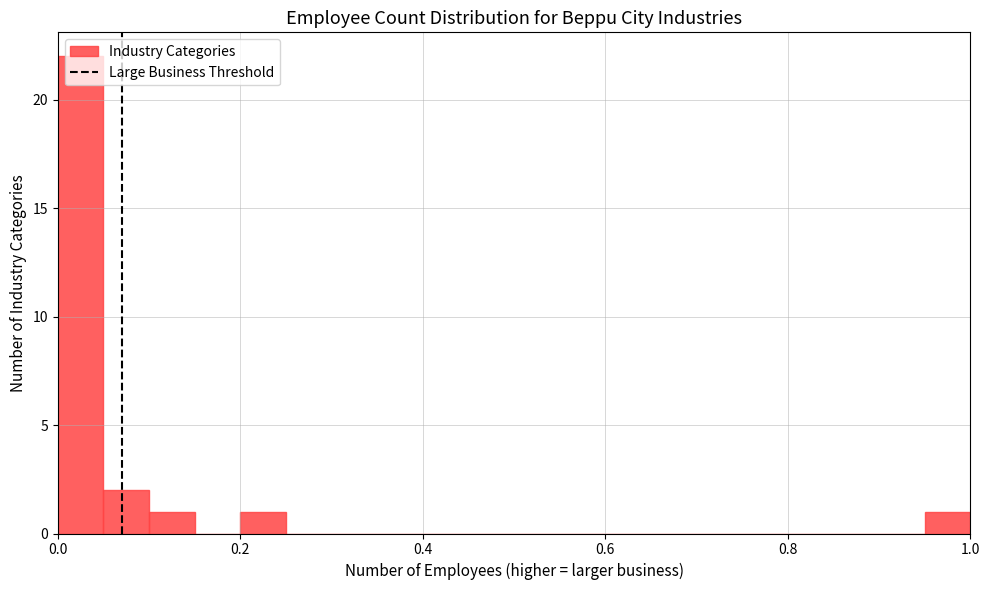

Read against the x-axis, roughly where is the centre of the tallest bar?

0.02